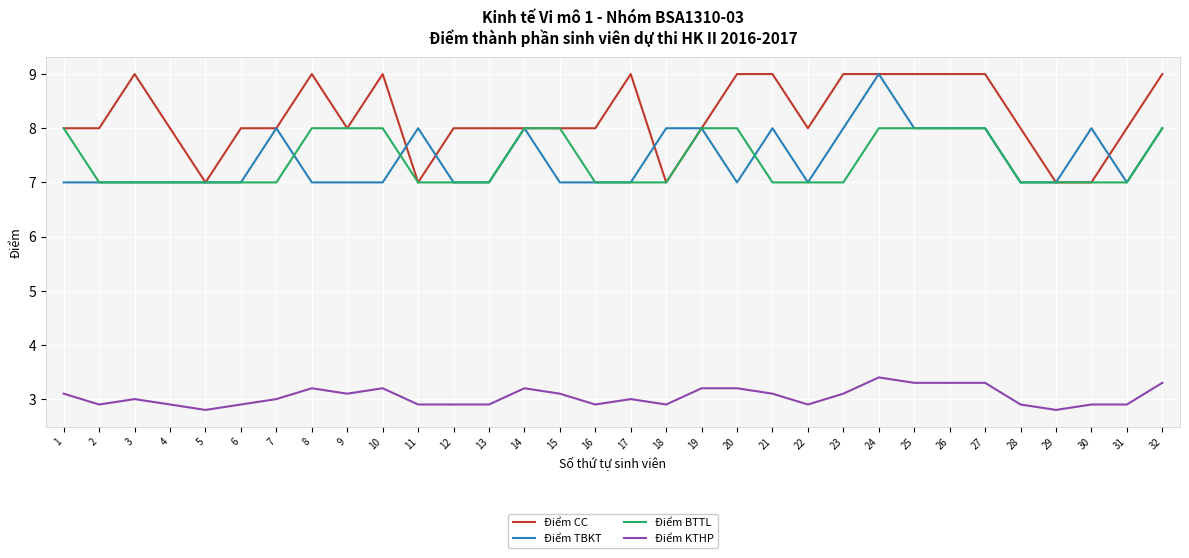

The Điểm TBKT series shows 7.0 at 2. True or false?

True